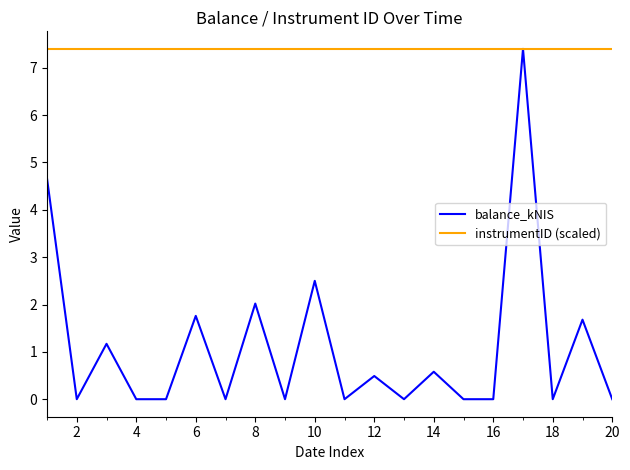

What is the maximum value for balance_kNIS?

7.4